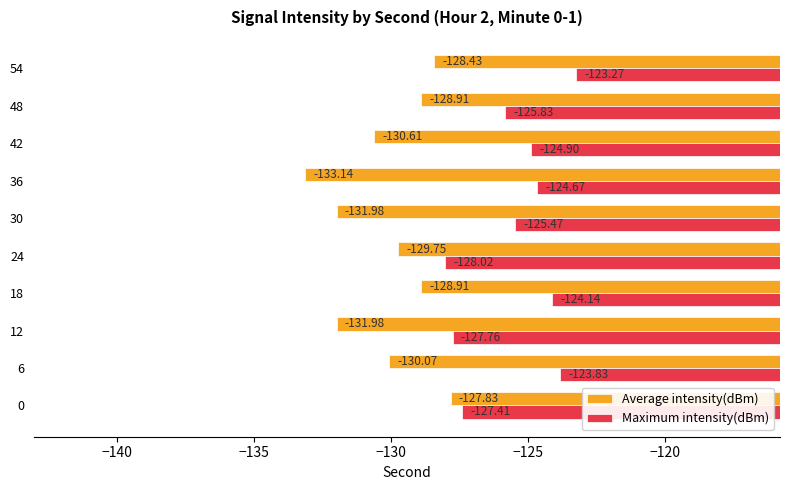

Which series changed the most between 24 and 42?

Maximum intensity(dBm)